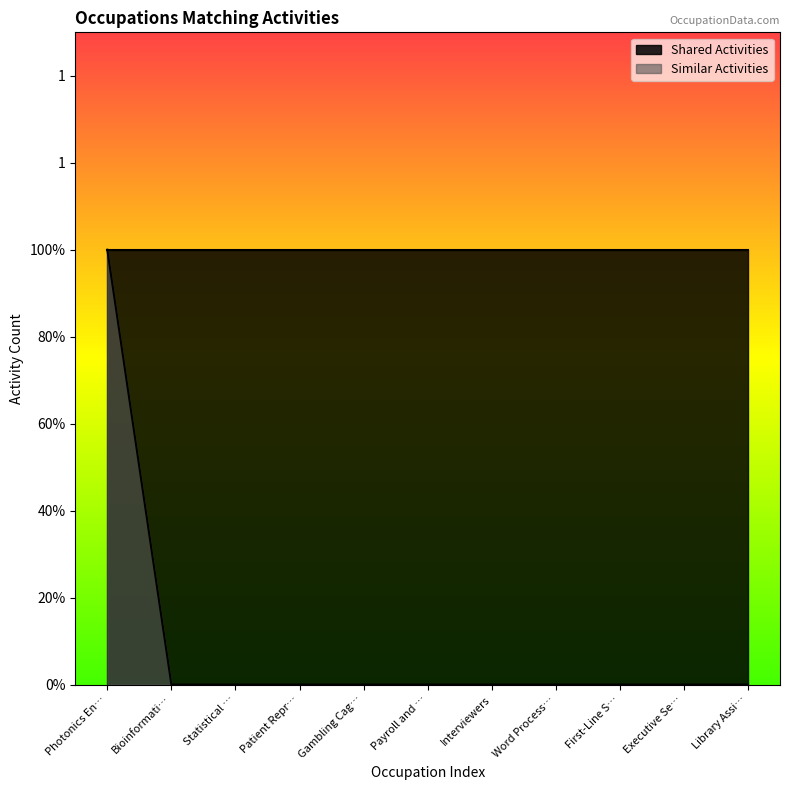

What position from the right is First-Line S…?

3